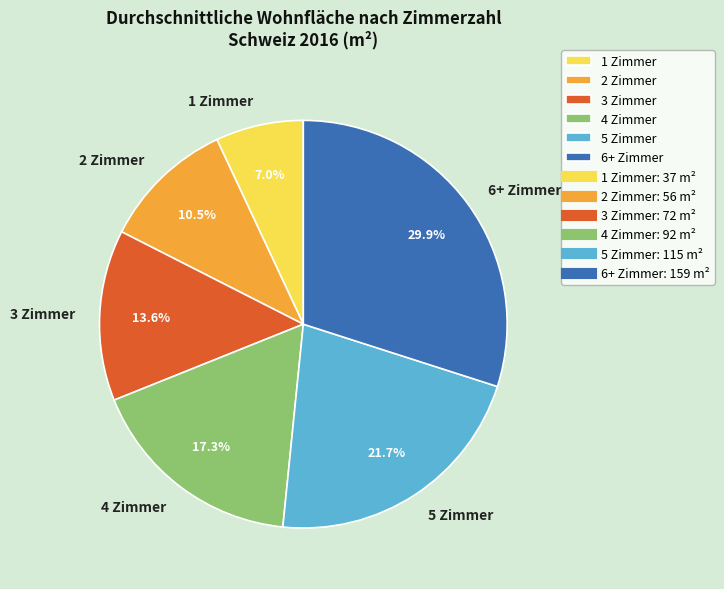

Is there any slice that represents more than half of the pie?

No